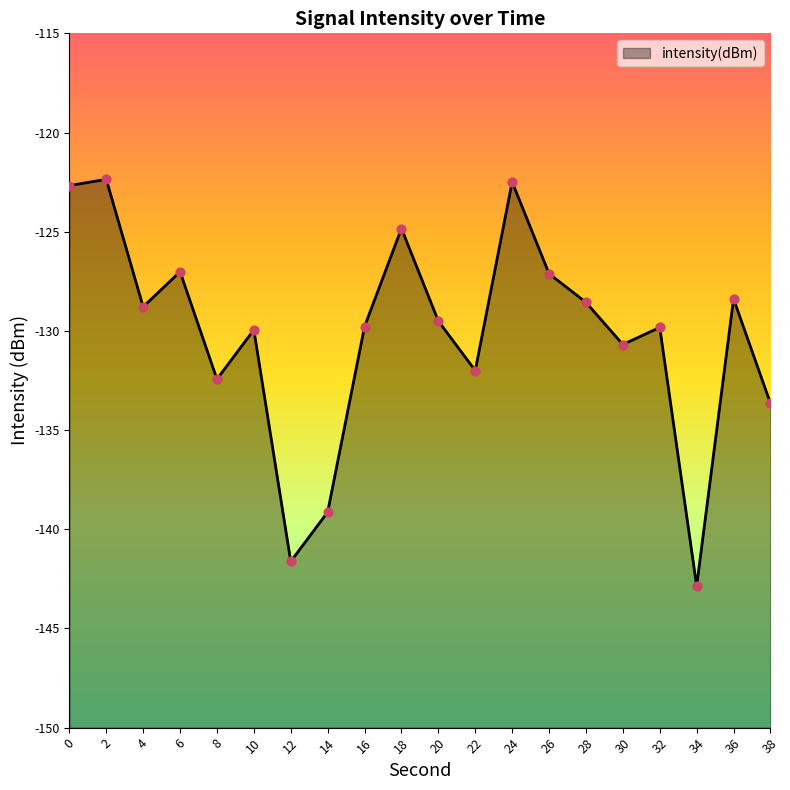

Between 34 and 26, which is larger?

26